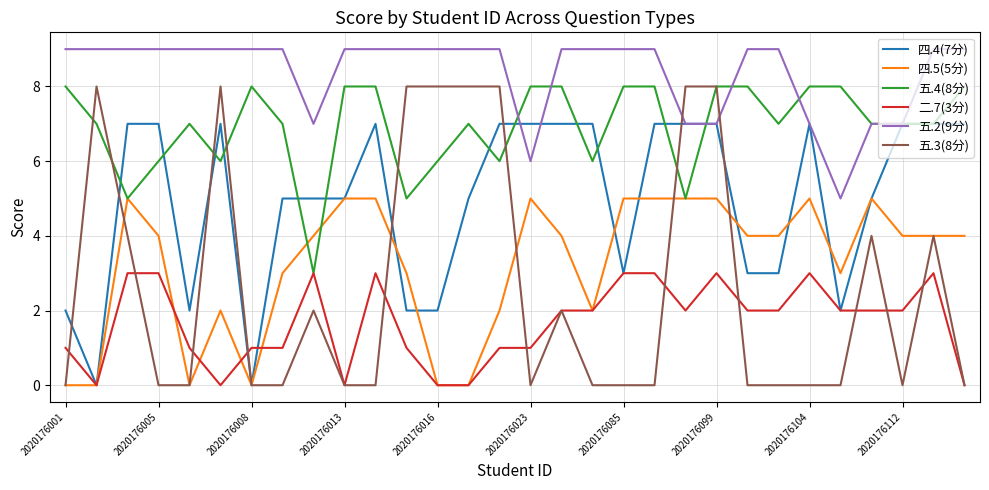

Which series has the largest total across all categories?

五.2(9分)